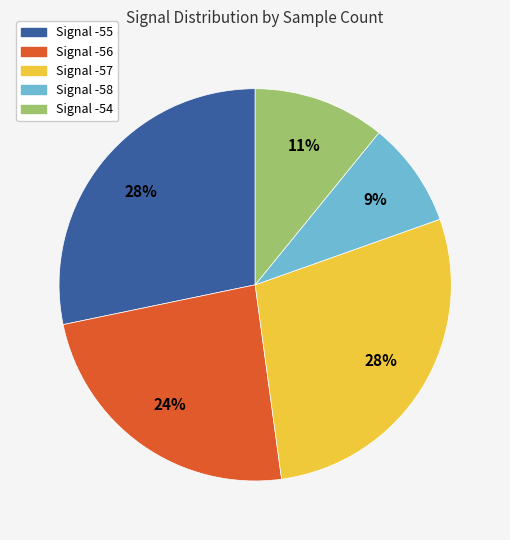

Is the sum of Signal -55 and Signal -56 greater than half?

Yes